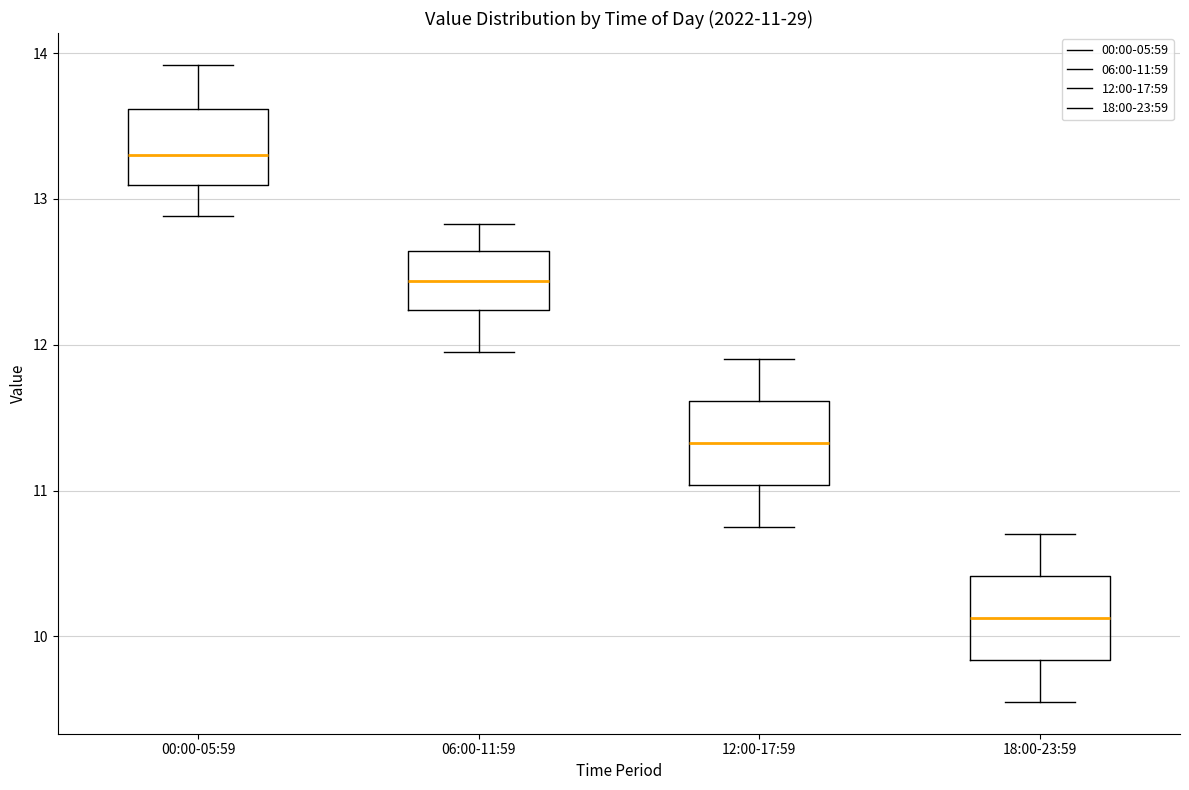

Which box's median line is the lowest?

18:00-23:59